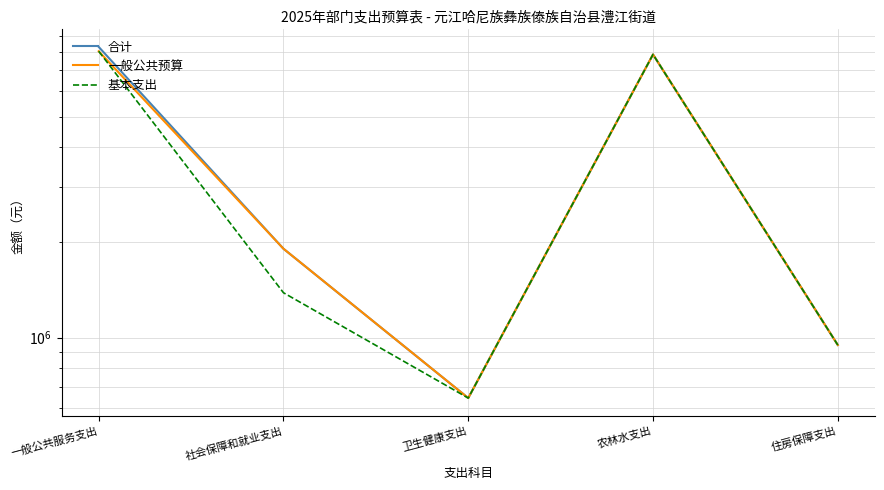

Which has a higher value, 卫生健康支出 or 社会保障和就业支出?

社会保障和就业支出